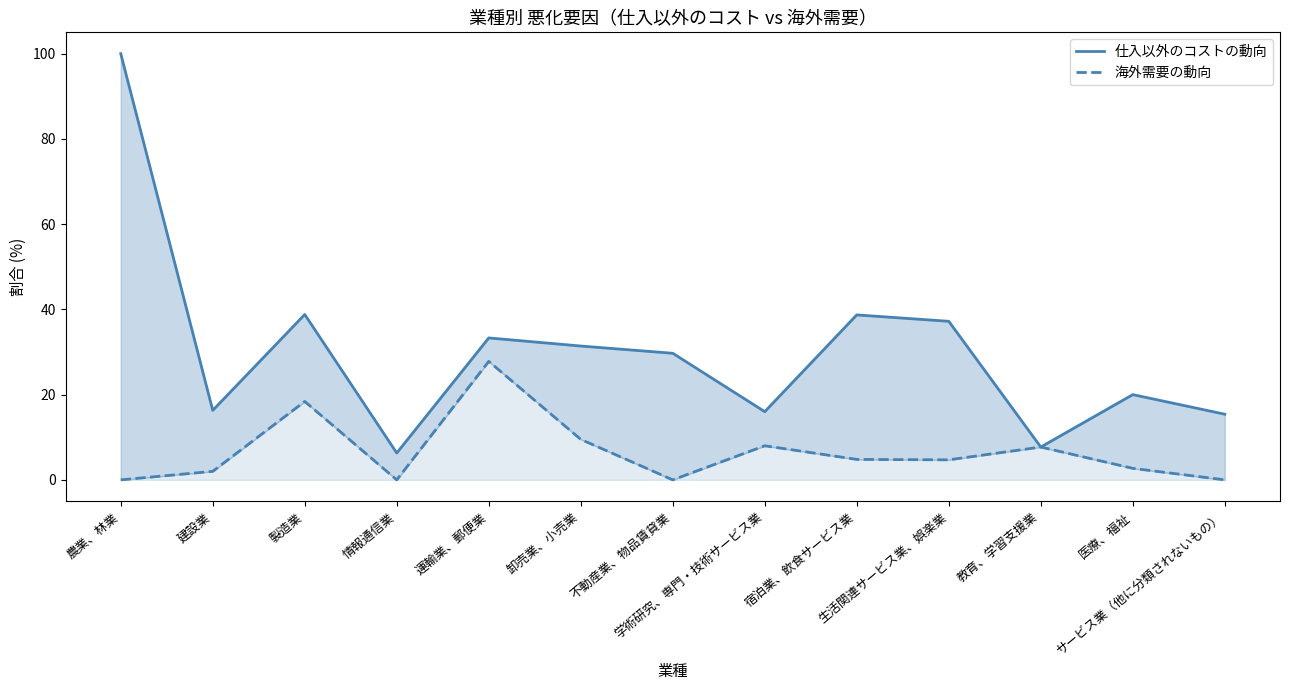

The value of 海外需要の動向 at 農業、林業 is 0.0. True or false?

True